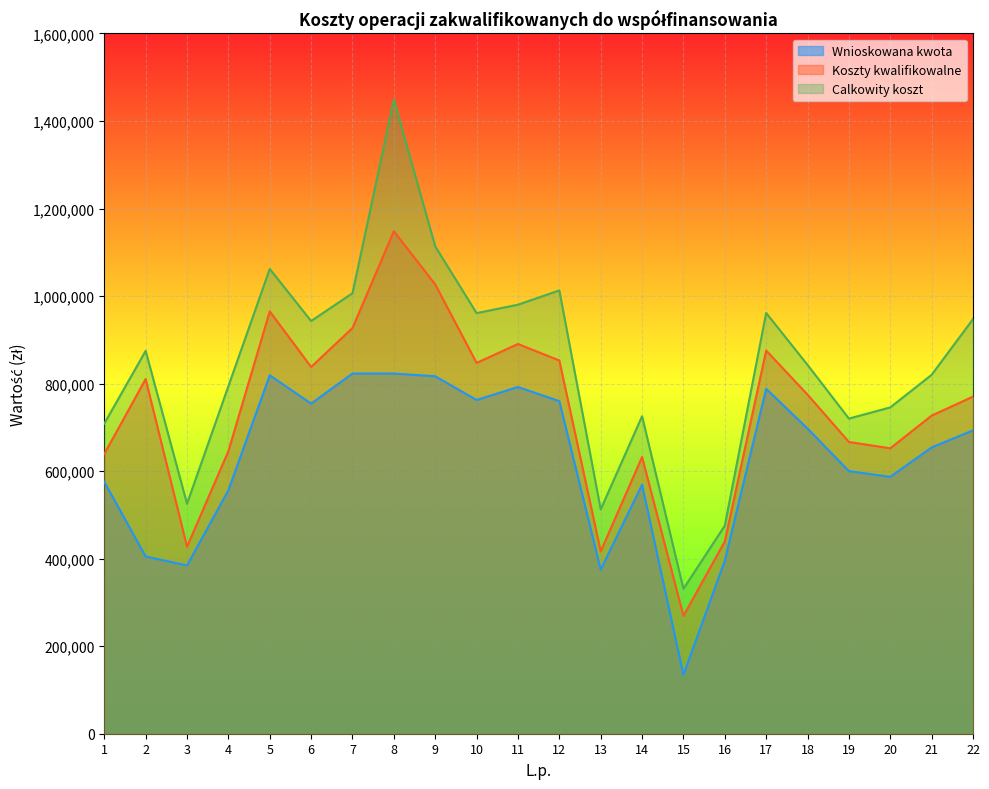

Which series changed the most between 11 and 13?

Koszty kwalifikowalne